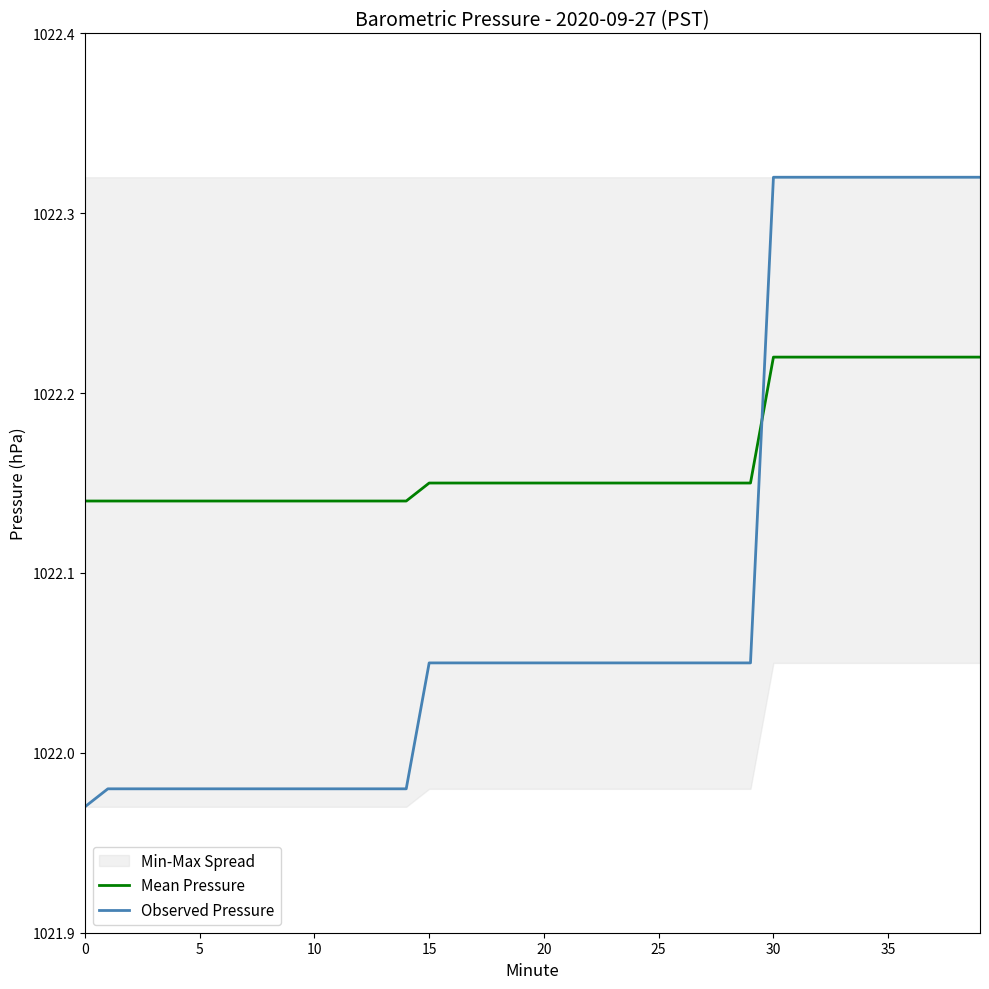

Reading right to left, transcribe all the data shown in this chart.

Mean Pressure: 1022.2	1022.2	1022.2	1022.2	1022.2	1022.2	1022.2	1022.2	1022.2	1022.2	1022.1	1022.1	1022.1	1022.1	1022.1	1022.1	1022.1	1022.1	1022.1	1022.1	1022.1	1022.1	1022.1	1022.1	1022.1	1022.1	1022.1	1022.1	1022.1	1022.1	1022.1	1022.1	1022.1	1022.1	1022.1	1022.1	1022.1	1022.1	1022.1	1022.1
Observed Pressure: 1022.3	1022.3	1022.3	1022.3	1022.3	1022.3	1022.3	1022.3	1022.3	1022.3	1022.0	1022.0	1022.0	1022.0	1022.0	1022.0	1022.0	1022.0	1022.0	1022.0	1022.0	1022.0	1022.0	1022.0	1022.0	1022.0	1022.0	1022.0	1022.0	1022.0	1022.0	1022.0	1022.0	1022.0	1022.0	1022.0	1022.0	1022.0	1022.0	1022.0